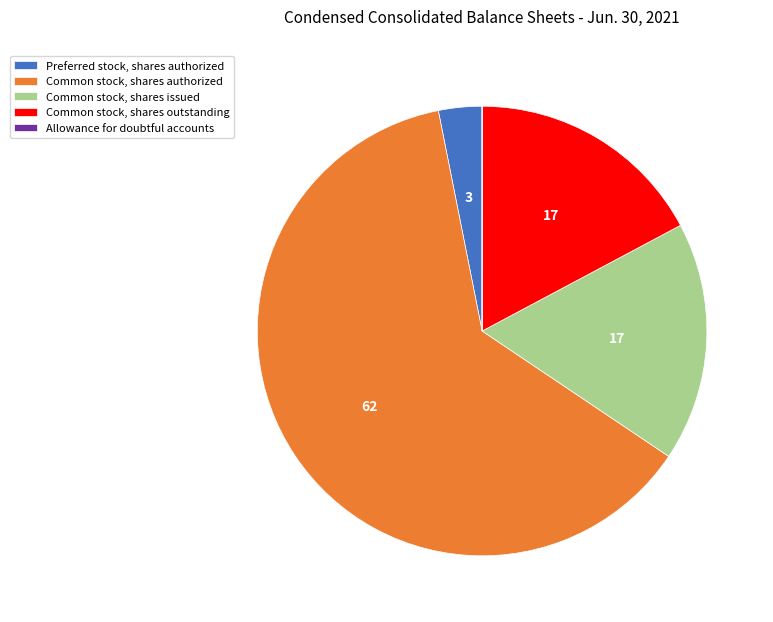

Does Common stock, shares authorized account for over 50% of the chart?

Yes